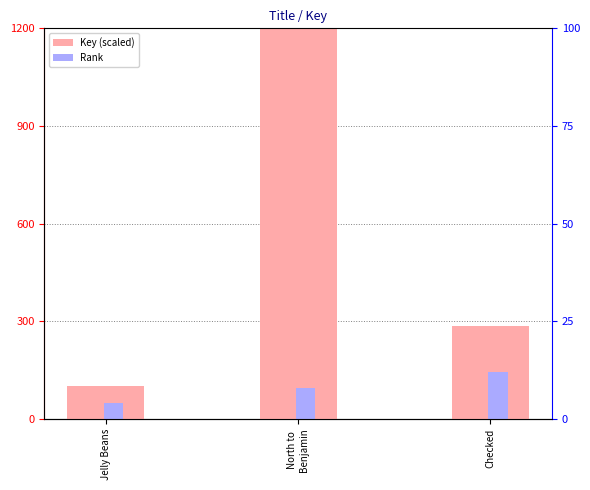

What is the spread (max minus min) of values at North to
Benjamin?

1104.0